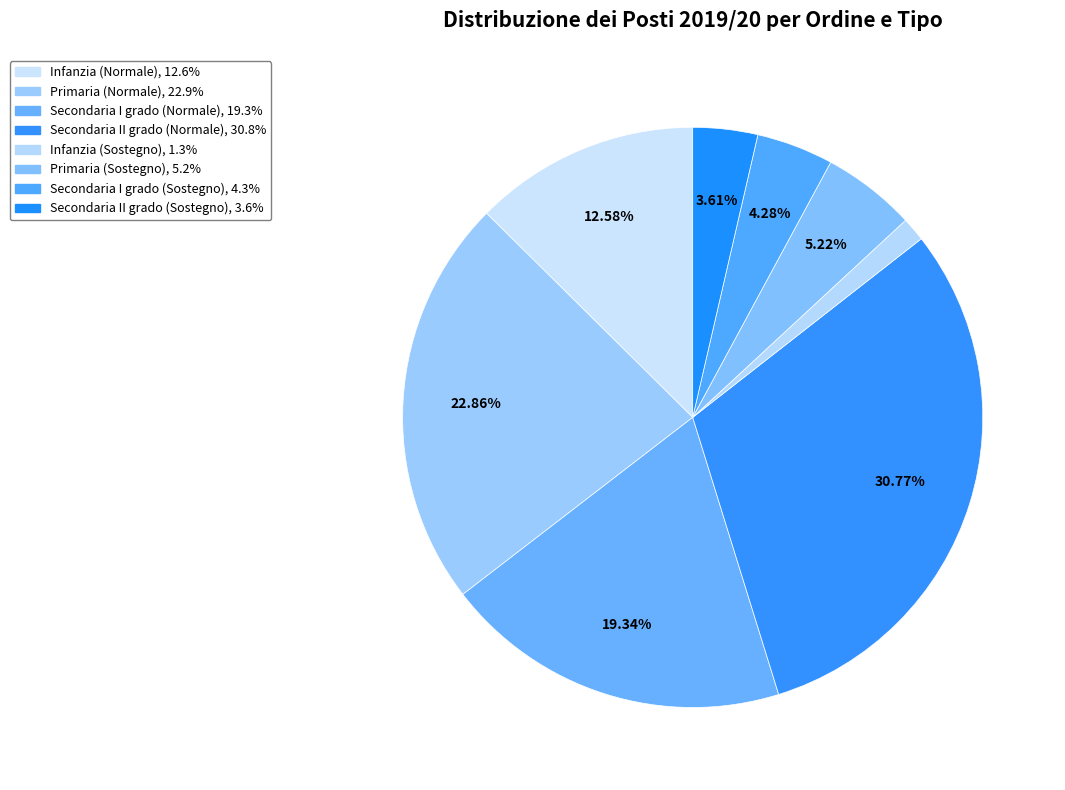

The Secondaria II grado (Sostegno) slice represents 4% of the pie. True or false?

True